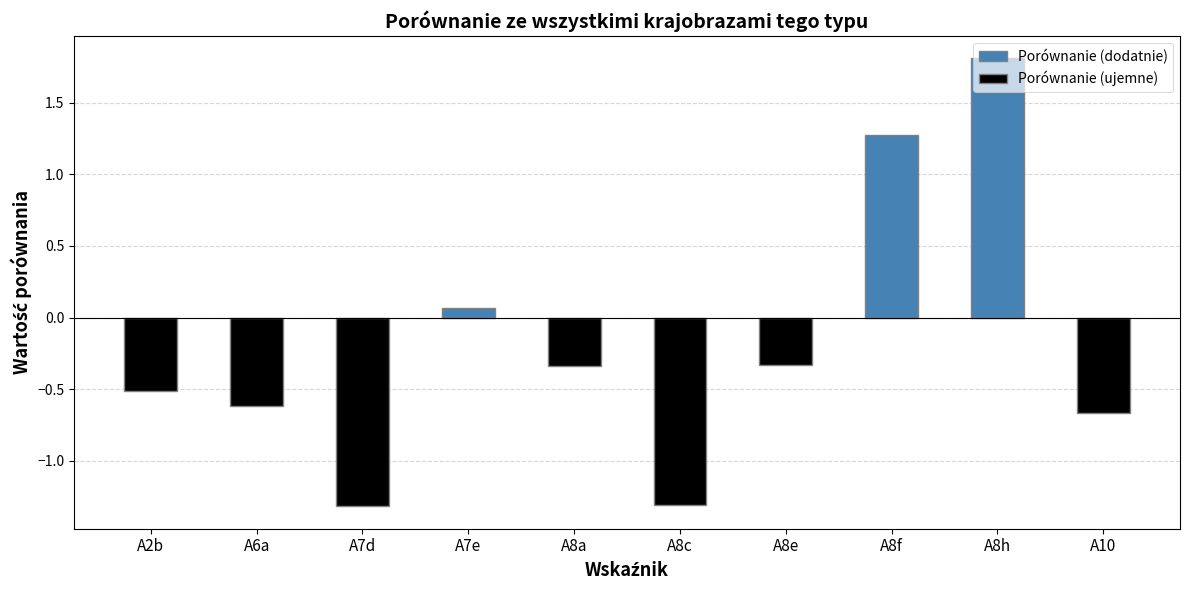

Rank the categories by value from lowest to highest.

A7d, A8c, A10, A6a, A2b, A8a, A8e, A7e, A8f, A8h